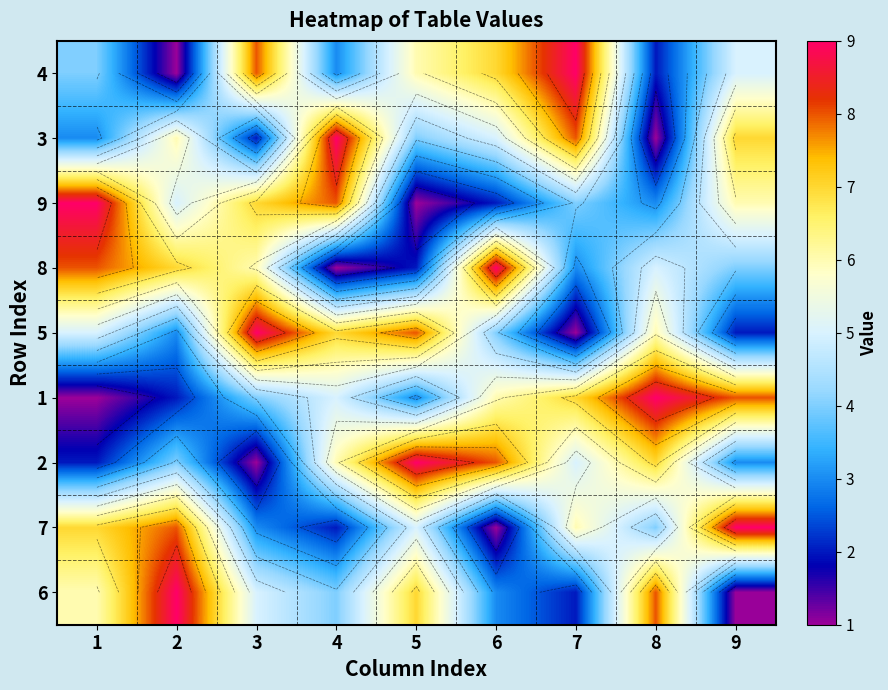

At which category is the sum across all series the highest?

1